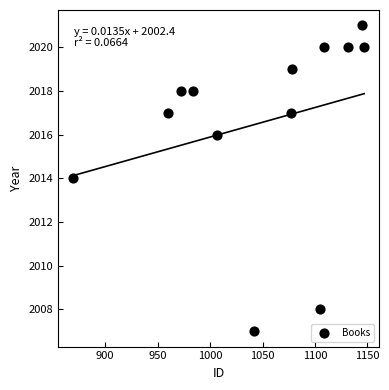

What is the range of Y values (max minus min)?

14